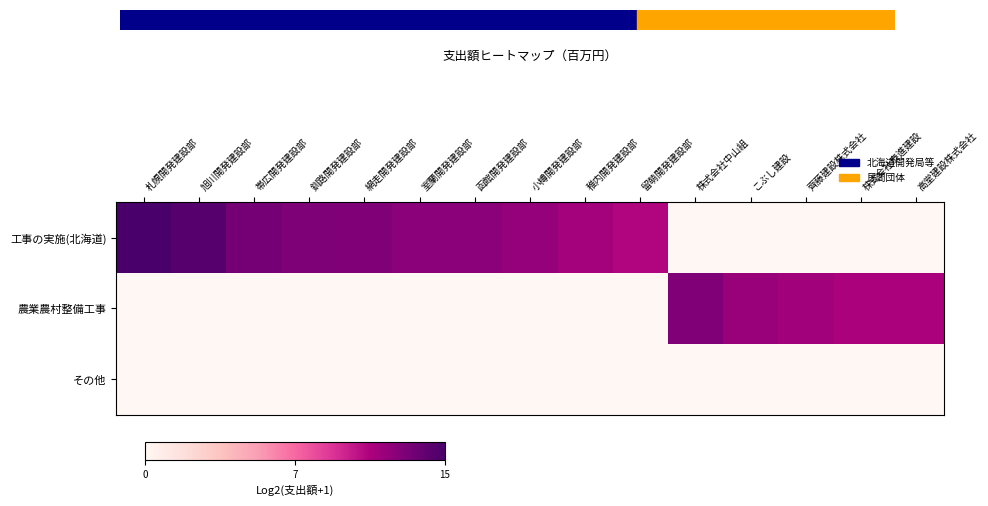

Which series has the widest spread of values?

工事の実施(北海道)